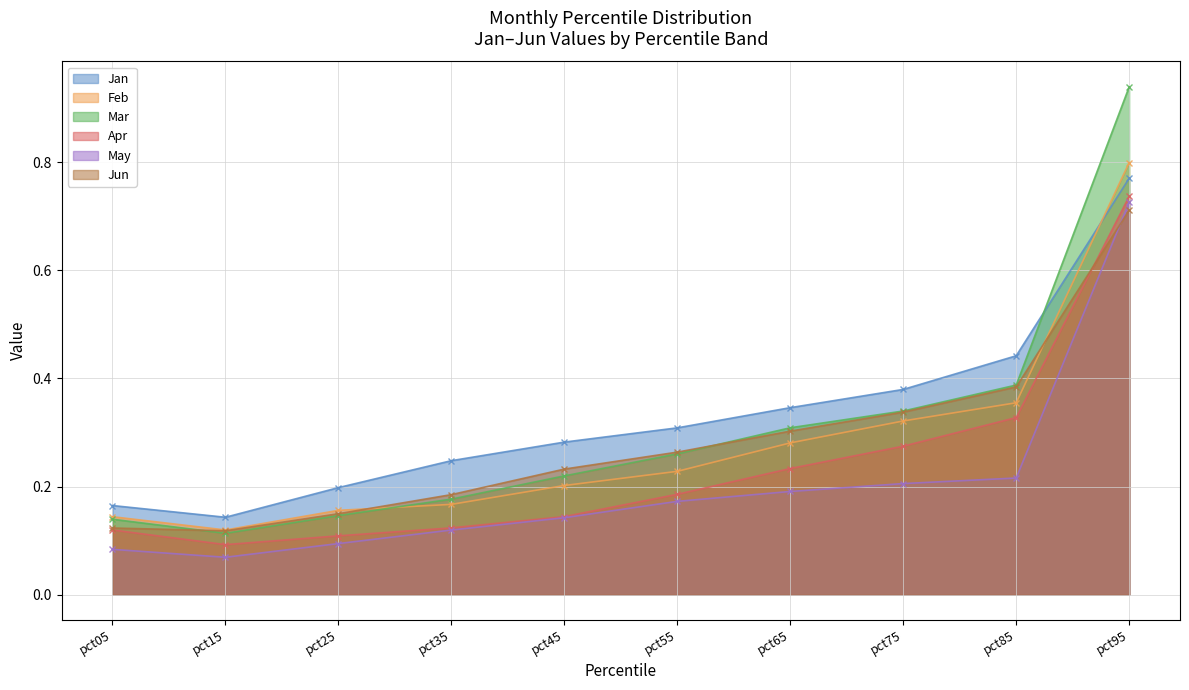

At pct45, list the series in order from largest to smallest.

Jan, Jun, Mar, Feb, Apr, May